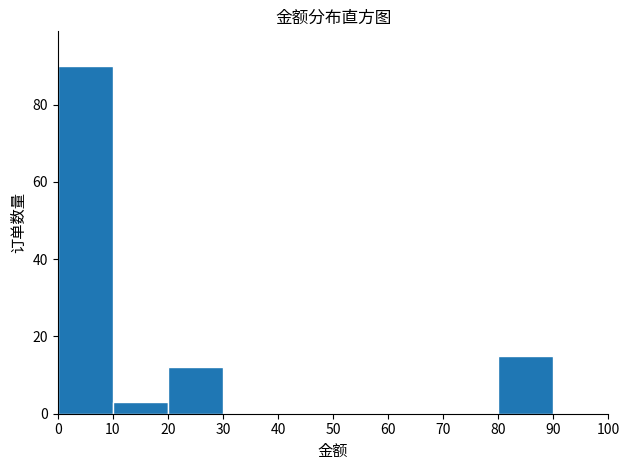

What is the height of the bar covering 0 to 10 on the x-axis? The values are not printed on the chart, so give them approximately, as read against the axis.

90